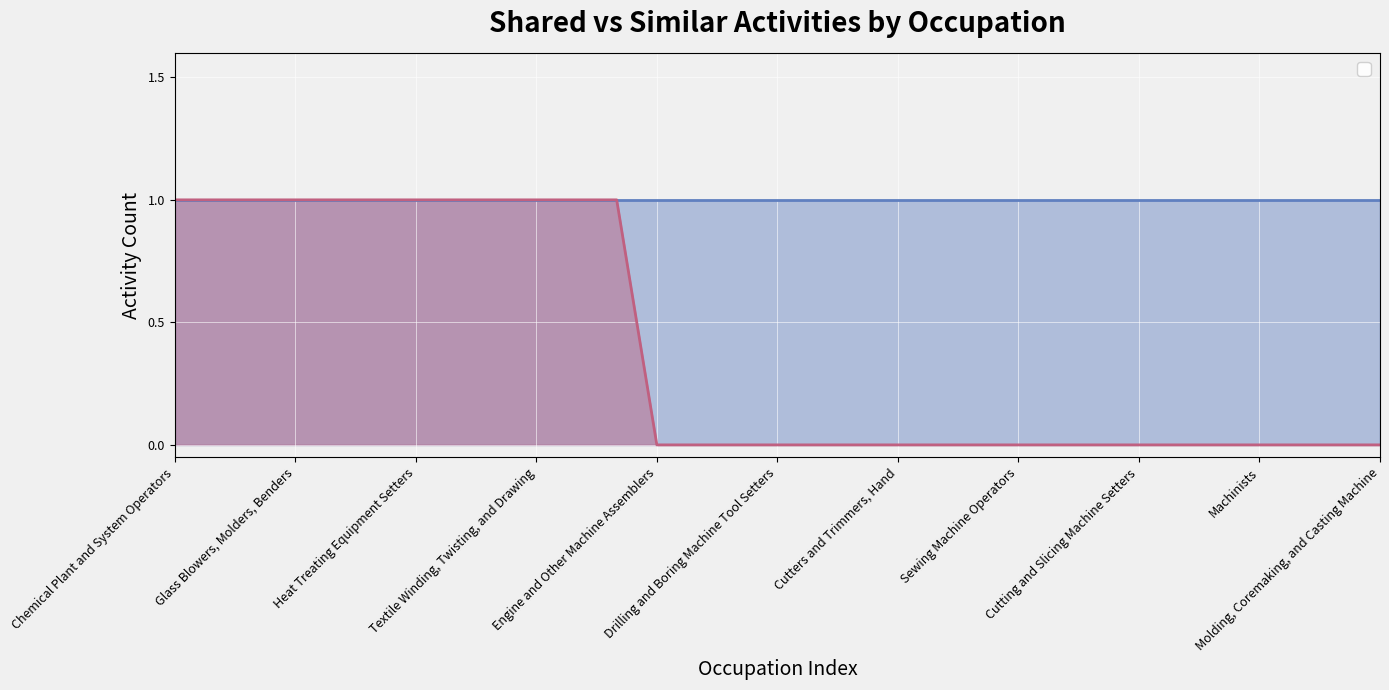

How many values are above zero?

12